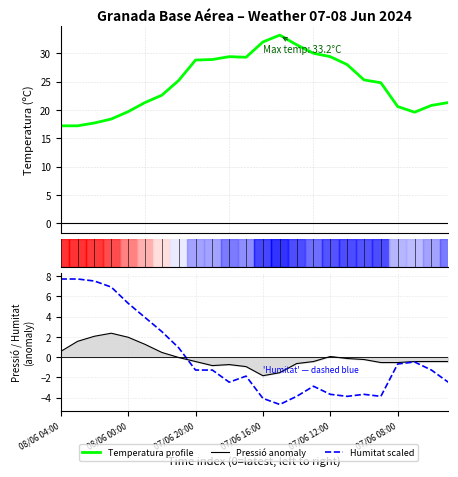

True or false: Temperatura (ºC) and Humitat (%) scaled cross at least once.

False